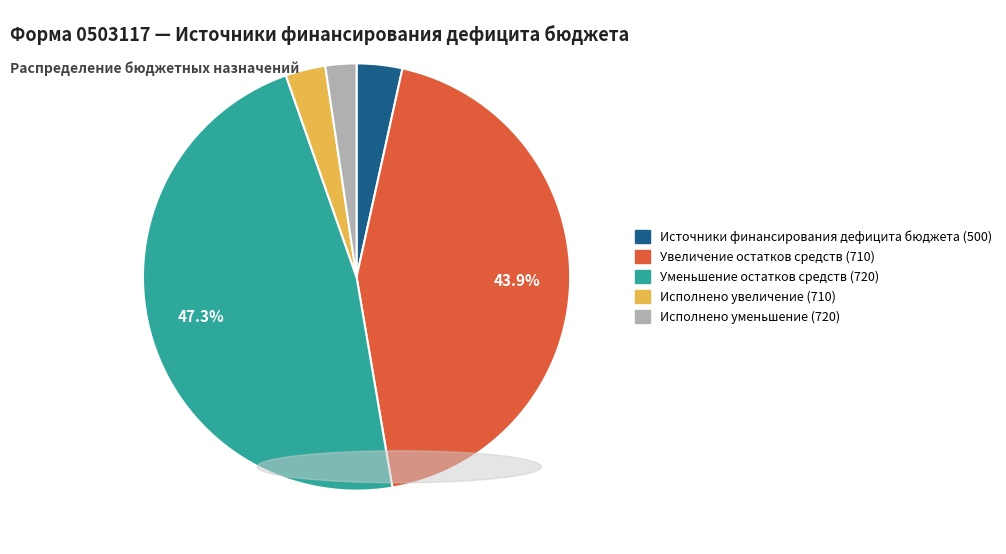

What is the ratio of the value at Исполнено уменьшение (720) to the value at Исполнено увеличение (710)?

0.8